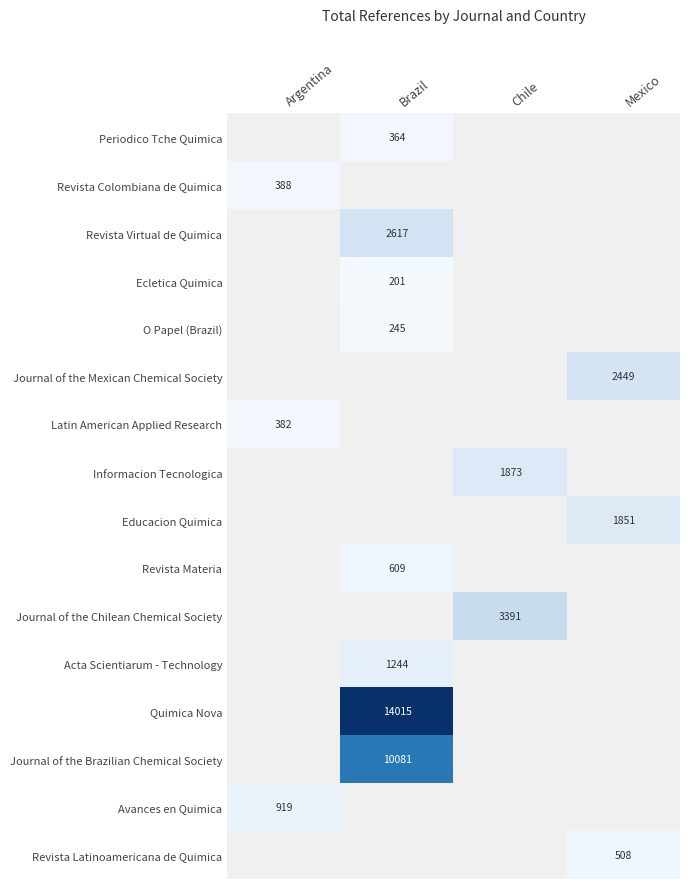

Which label corresponds to the largest value in the chart?

Brazil